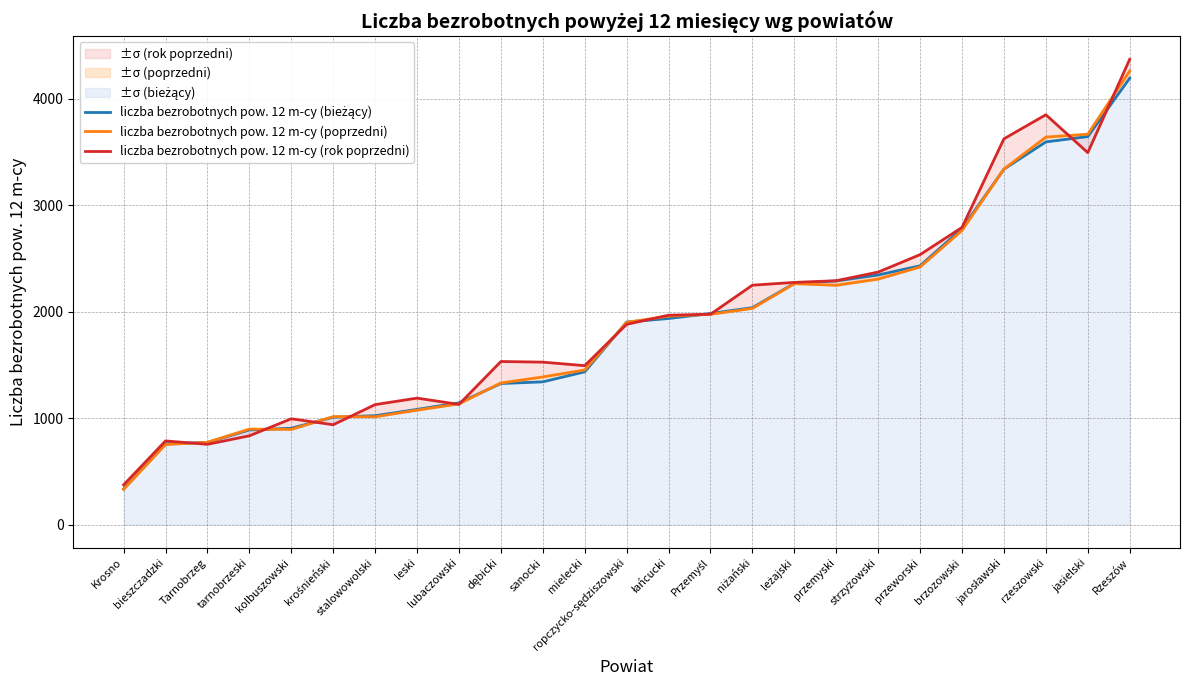

At which label is liczba bezrobotnych pow. 12 m-cy (bieżący) closest to 2264?

leżajski